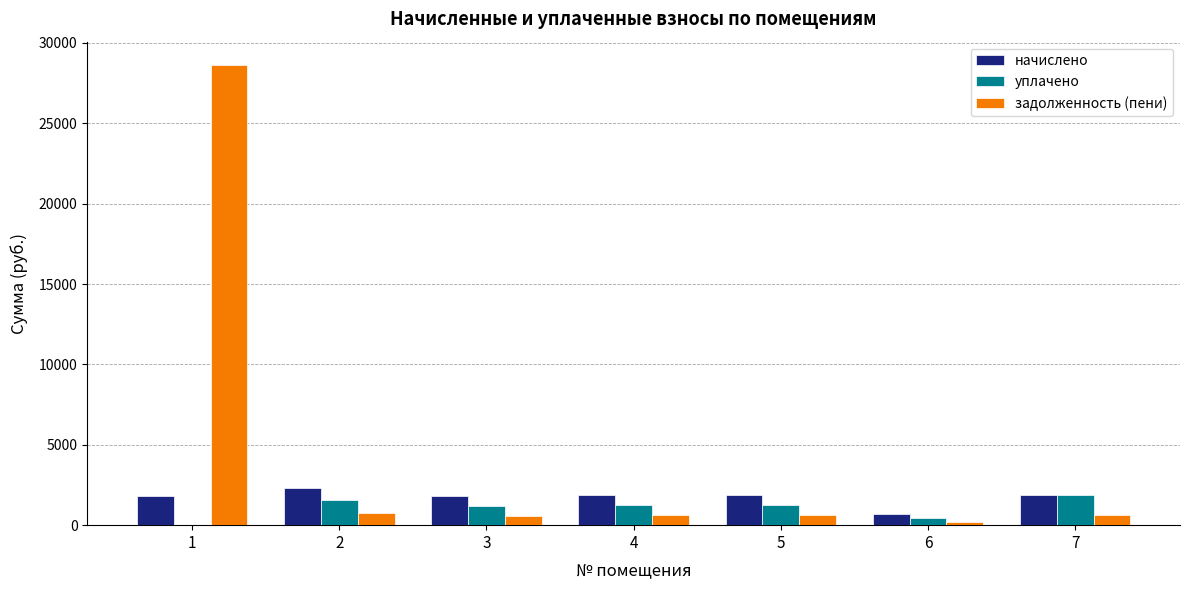

What is the greatest value displayed?

28649.8